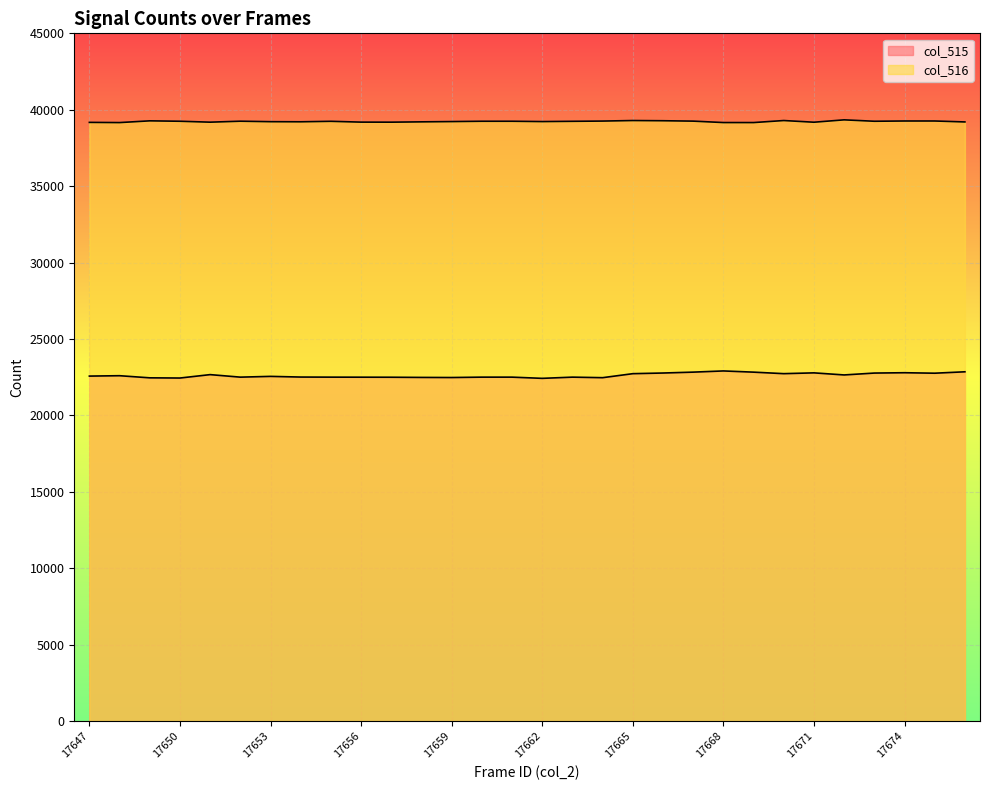

How many distinct data groups are displayed?

2